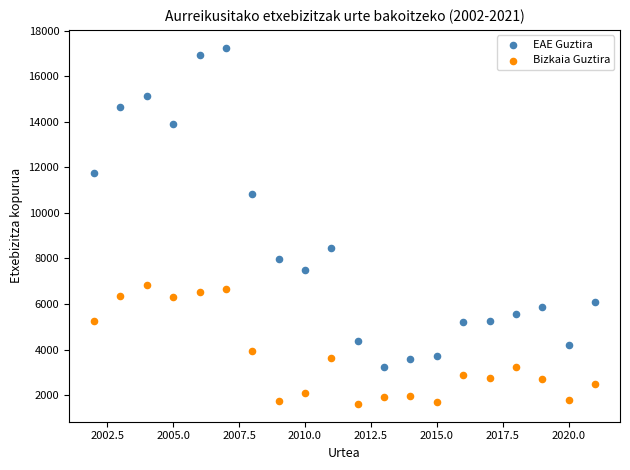

Across all series, what Y value is closest to 9433?

8449